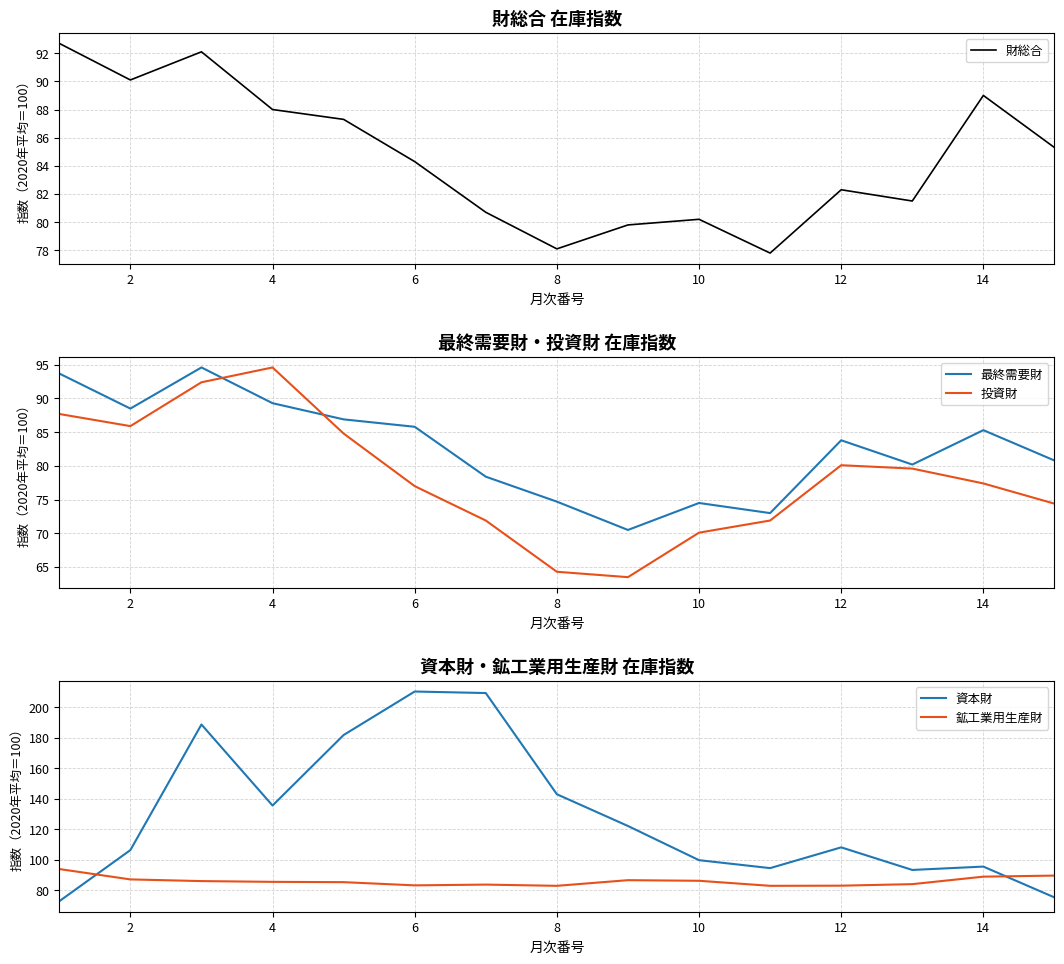

What is the sum of the 財総合 values at 10 and 12?

162.5